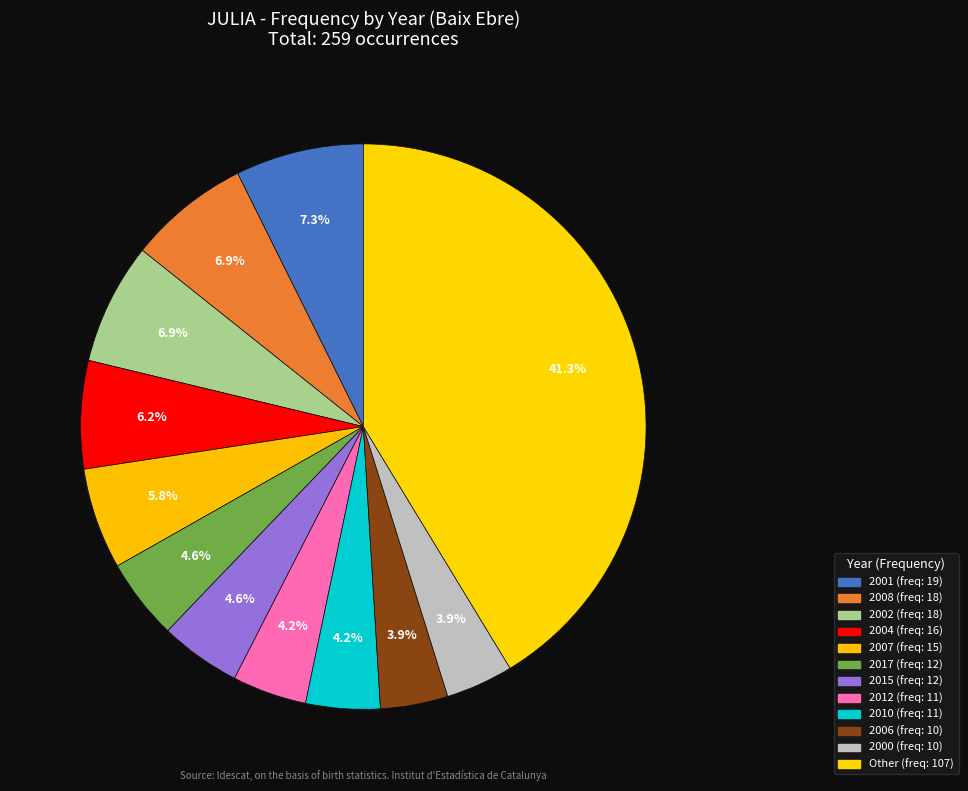

Which slice is the largest?

2001